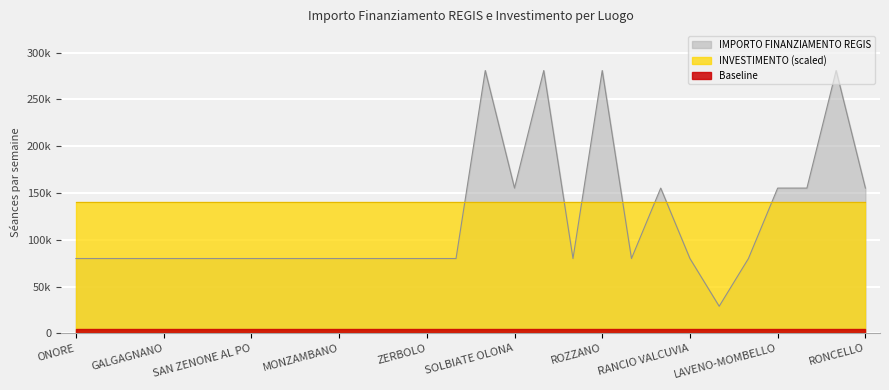

What position from the left is DESIO?

15